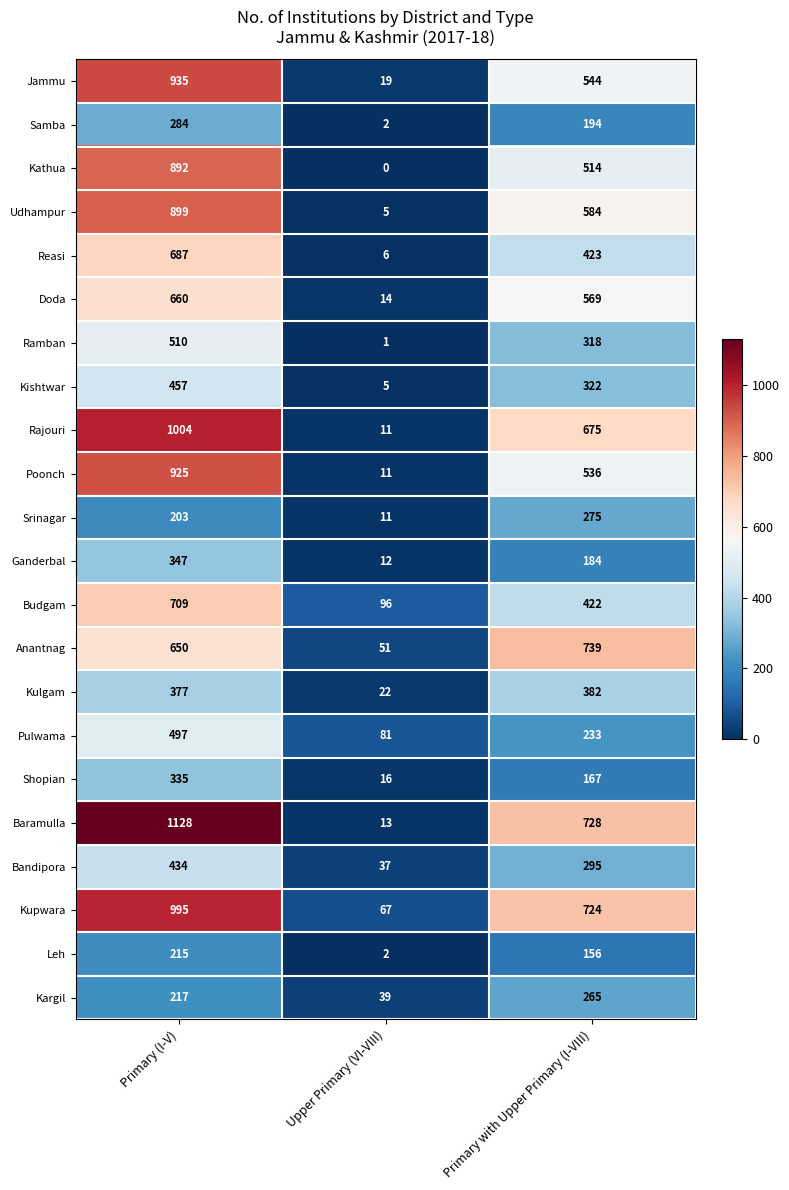

Between Primary (I-V) and Primary with Upper Primary (I-VIII), which series saw the biggest shift?

Baramulla